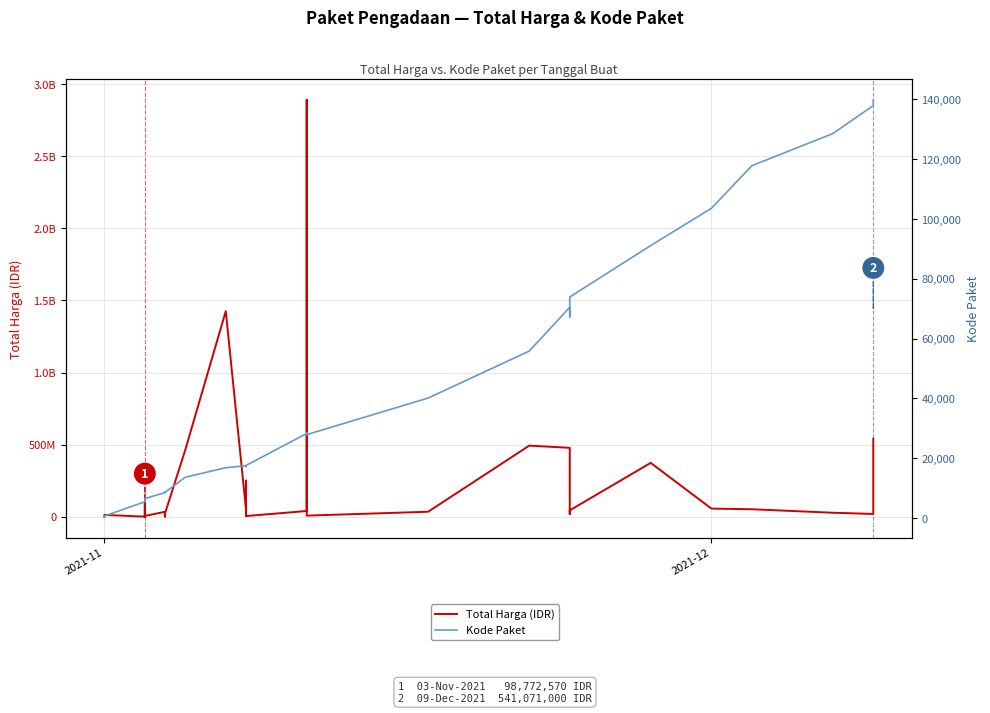

Is it true that Total Harga (IDR) equals 108120746 at 19?

False